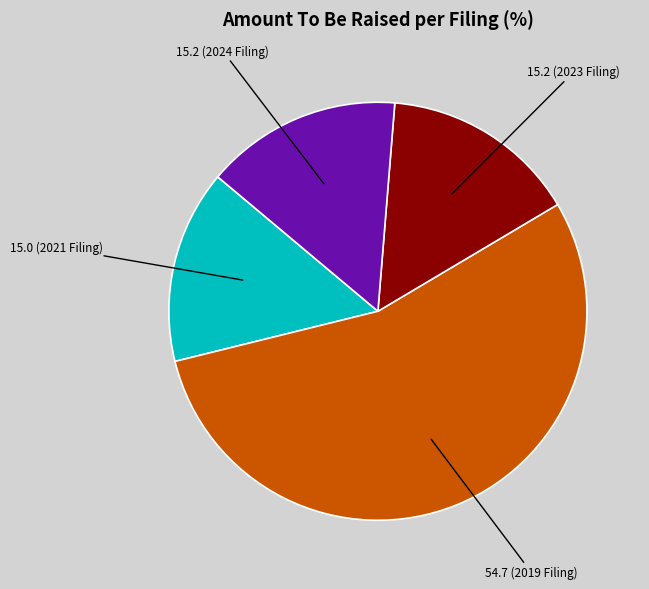

Is there any slice that represents more than half of the pie?

Yes